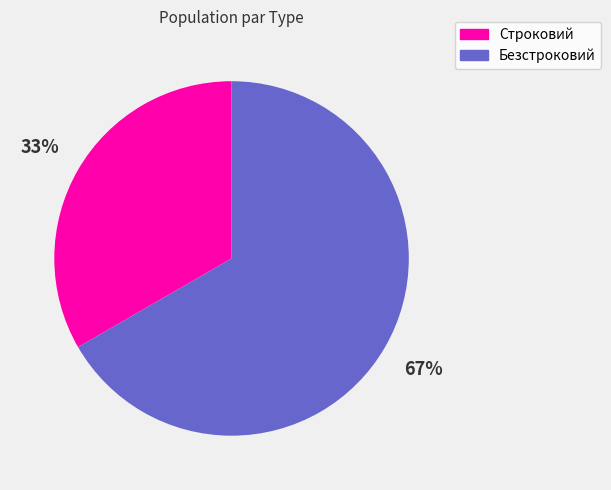

Does Безстроковий represent more than half of the total?

Yes